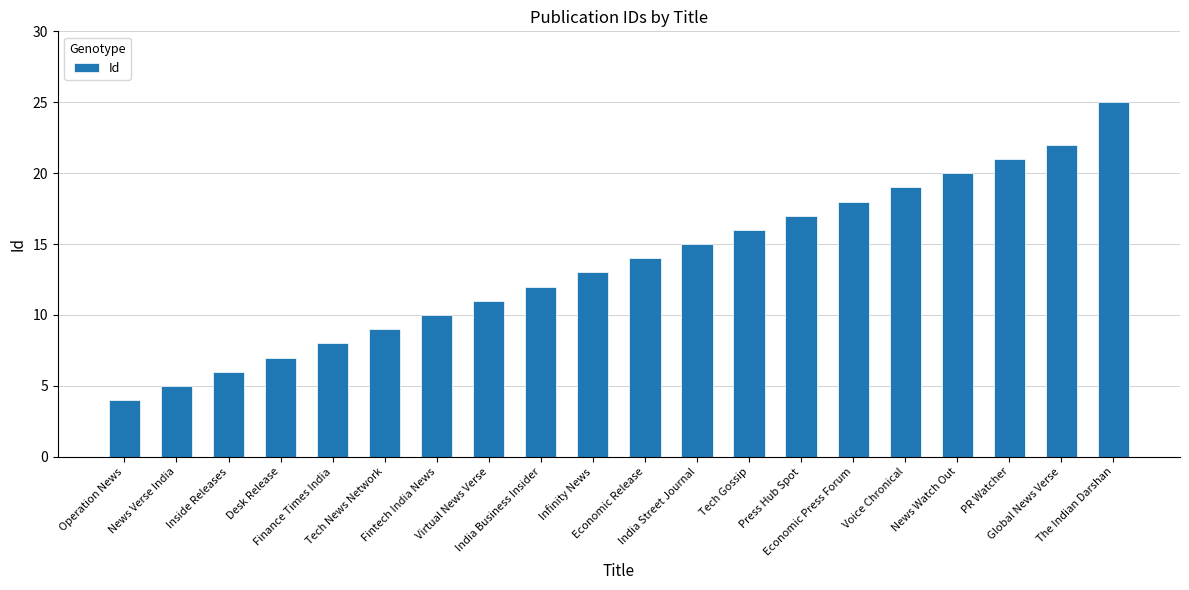

Rank the categories by value from lowest to highest.

Operation News, News Verse India, Inside Releases, Desk Release, Finance Times India, Tech News Network, Fintech India News, Virtual News Verse, India Business Insider, Infinity News, Economic Release, India Street Journal, Tech Gossip, Press Hub Spot, Economic Press Forum, Voice Chronical, News Watch Out, PR Watcher, Global News Verse, The Indian Darshan